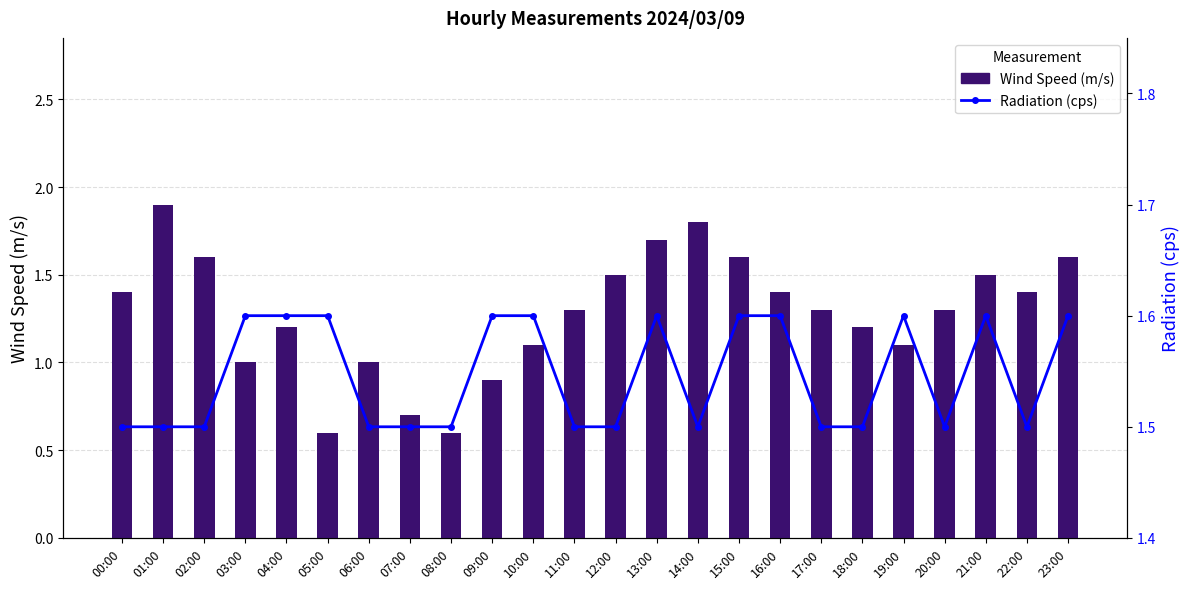

What is the label of the 14th bar from the left?

13:00